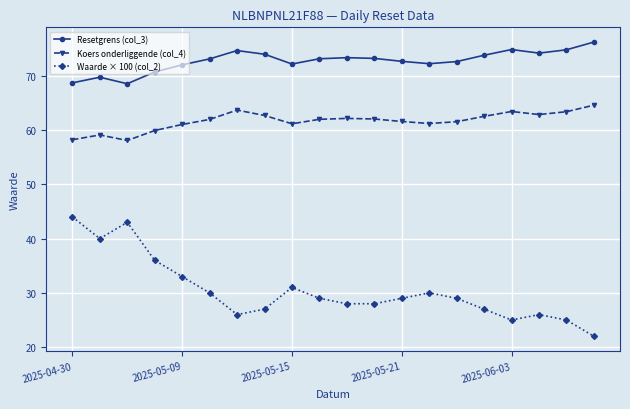

True or false: Resetgrens (col_3) and Waarde × 100 (col_2) intersect in this chart.

False